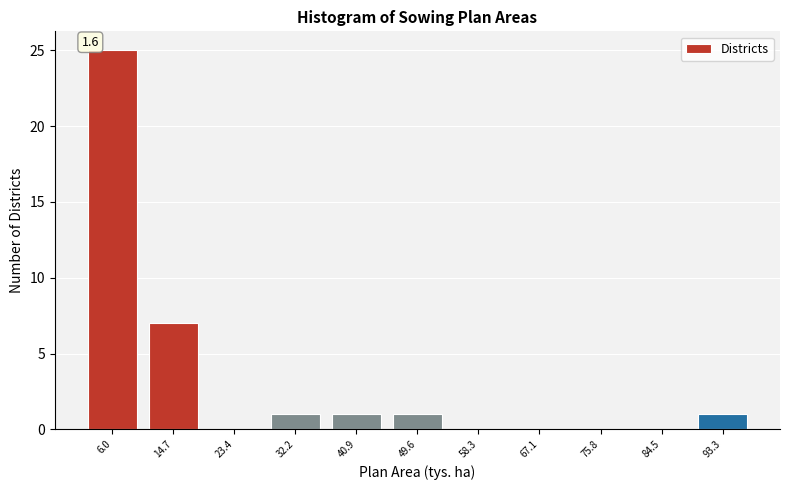

Reading right to left, extract all data points from this chart.

93.3=1	84.5=0	75.8=0	67.1=0	58.3=0	49.6=1	40.9=1	32.2=1	23.4=0	14.7=7	6.0=25